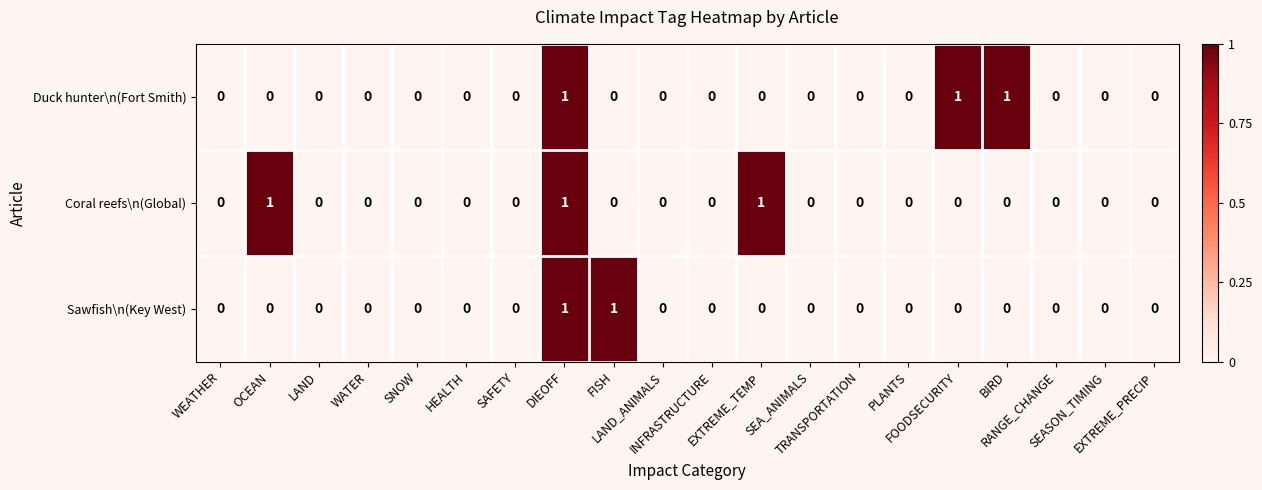

What is the sum of all Duck hunter\n(Fort Smith) values?

3